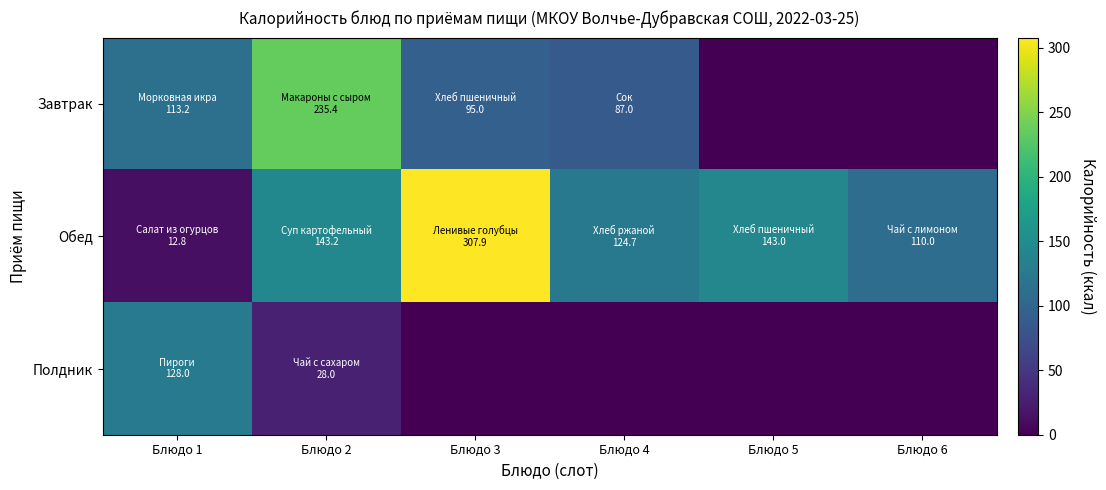

Rank the series at Блюдо 3 from lowest to highest value.

Полдник, Завтрак, Обед